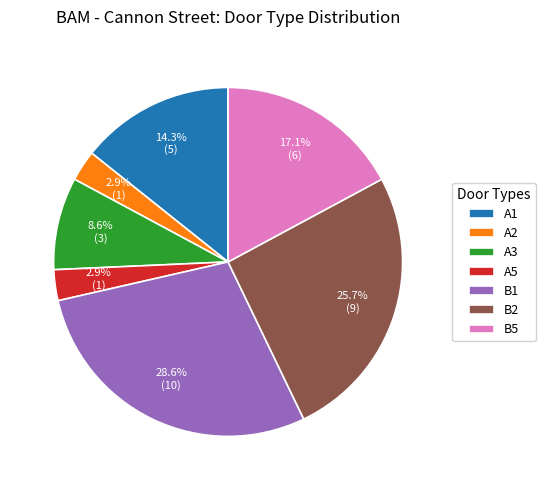

Does A1 represent more than half of the total?

No